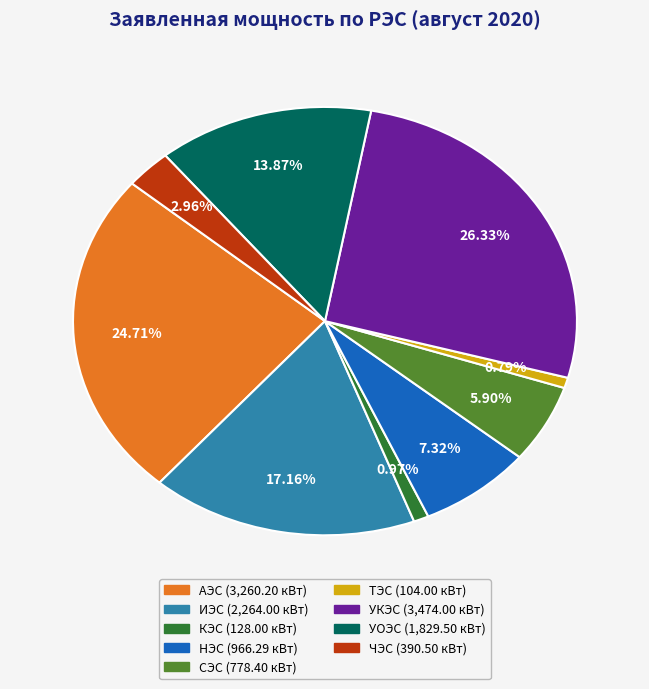

Is there any slice that represents more than half of the pie?

No